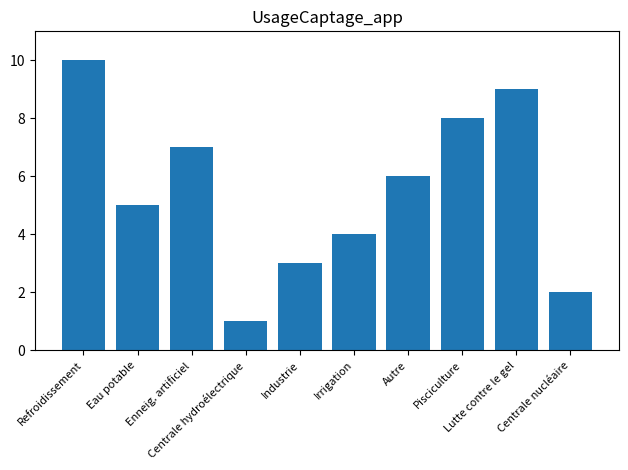

At which category does the chart reach its minimum across all series?

Centrale hydroélectrique